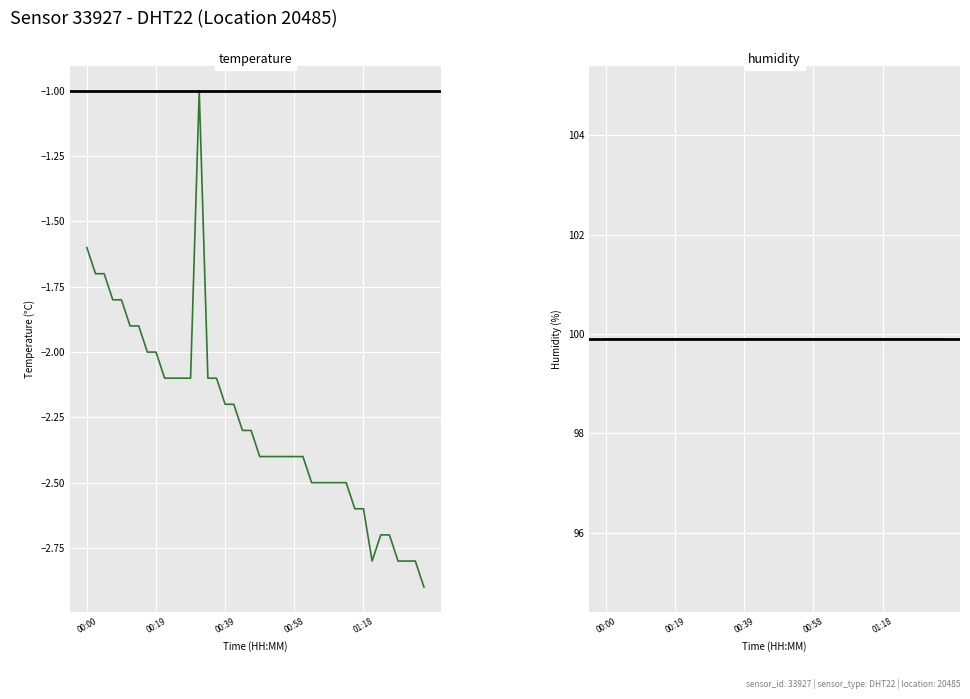

What is the sum of all temperature values?

-90.6